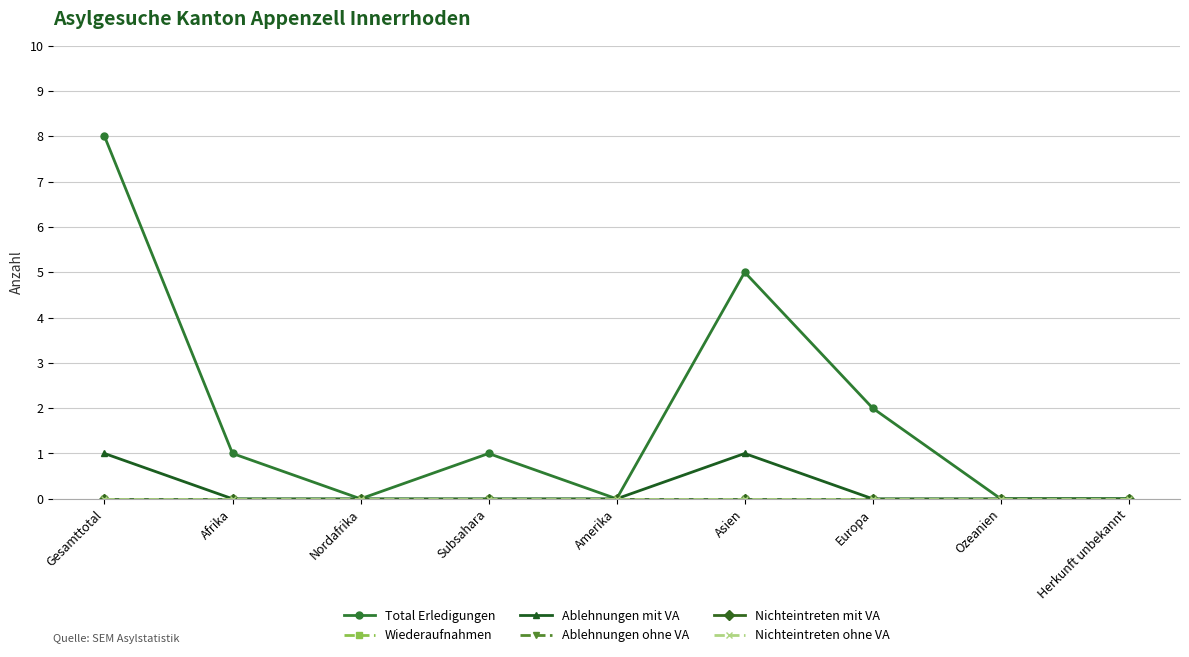

Which has a higher value, Europa or Subsahara?

Europa